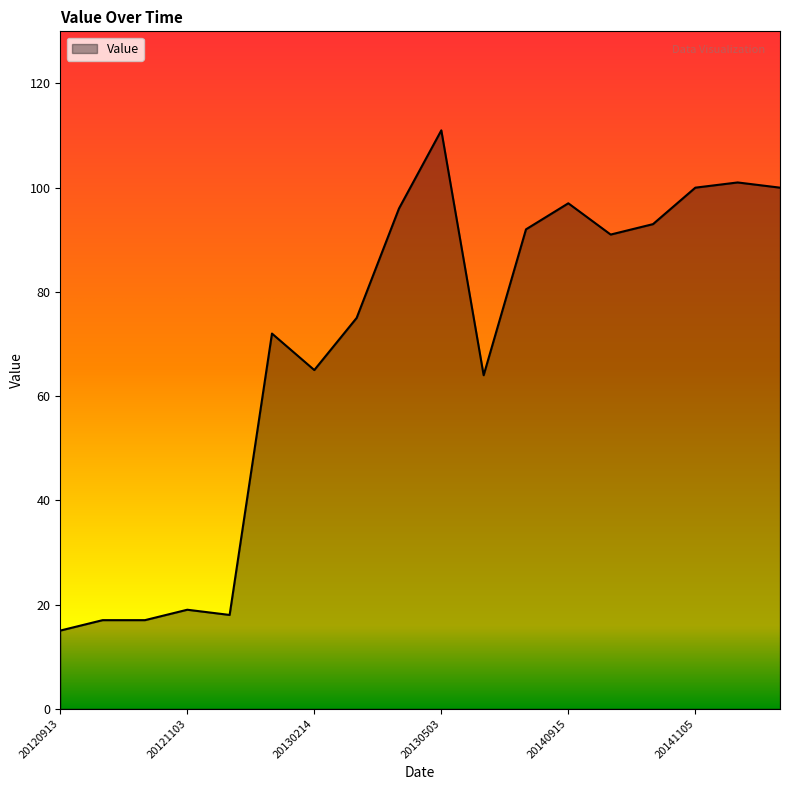

What is the difference between the second highest and minimum values?

86